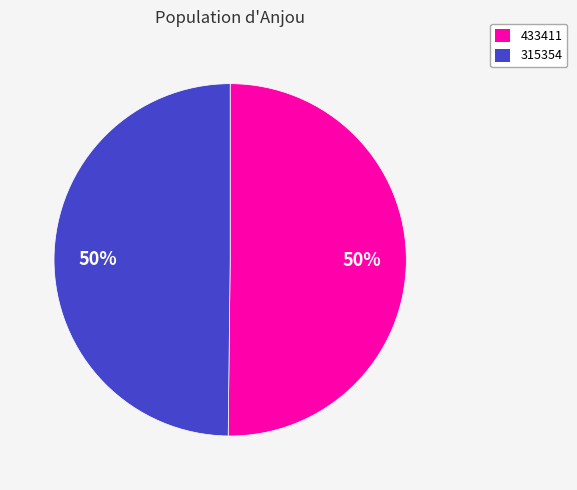

Is it true that 315354 is 56% of the pie?

False